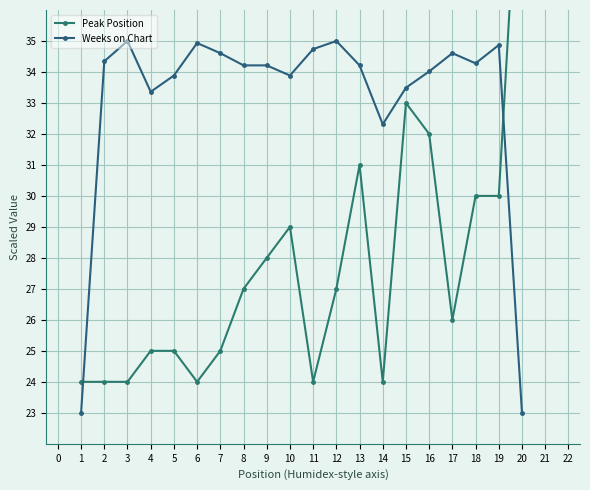

The Weeks on Chart series shows 20.6 at 12. True or false?

False